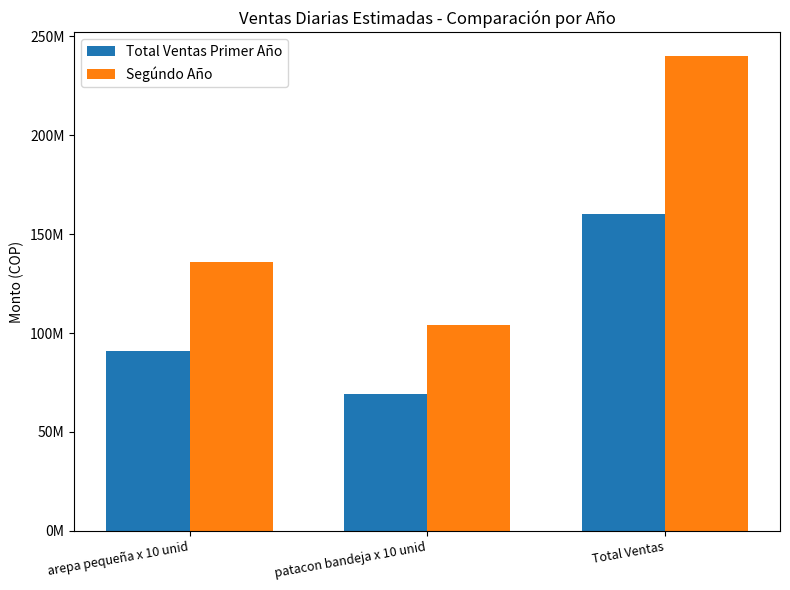

What is the value of the Total Ventas Primer Año bar at the 2nd from the left?

69255000